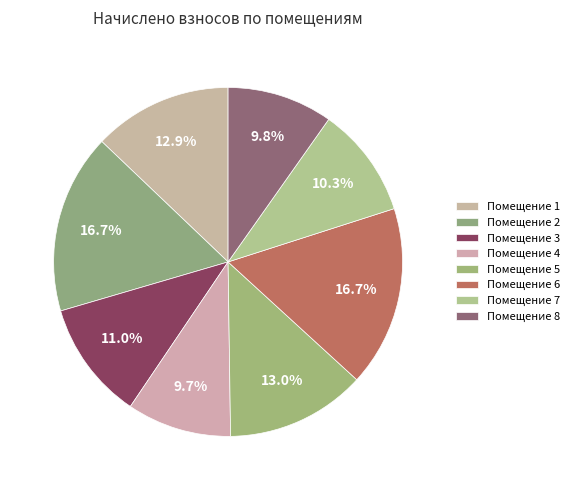

Rank the categories by value from lowest to highest.

4, 8, 7, 3, 1, 5, 2, 6